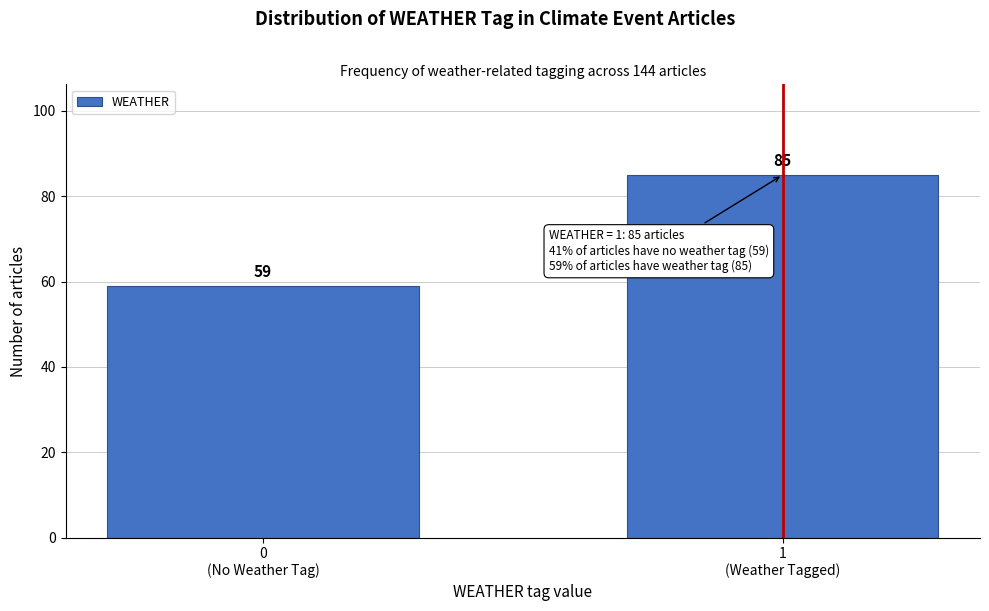

Reading left to right, extract all data points from this chart.

59	85